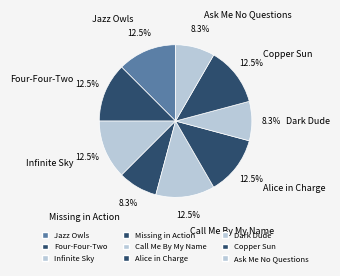

What is the ratio of the value at Jazz Owls to the value at Alice in Charge?

1.0